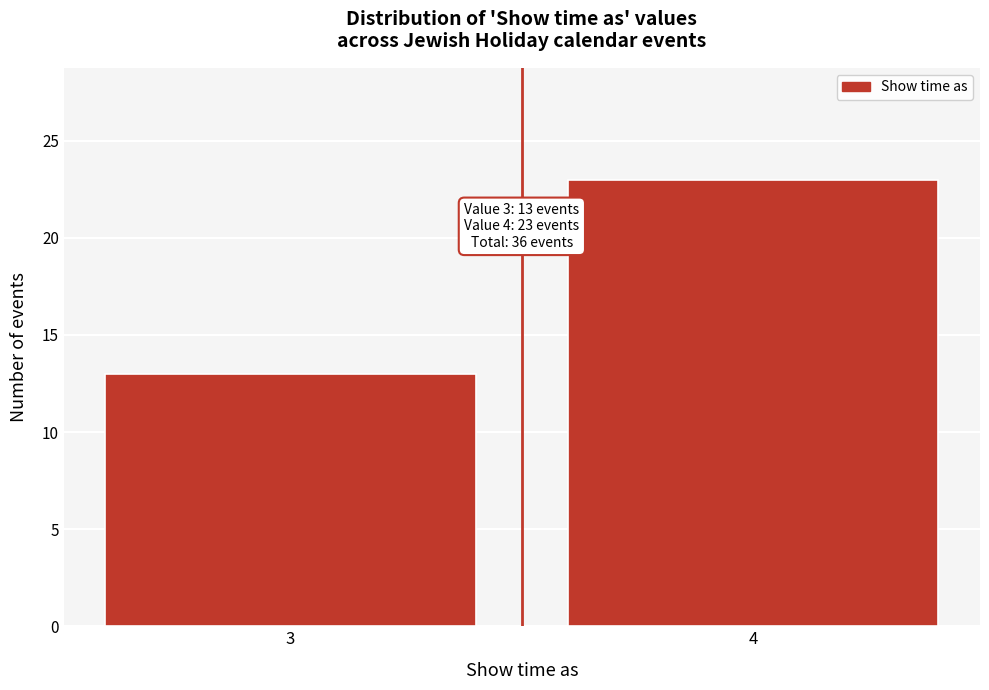

Reading right to left, extract all data points from this chart.

23	13